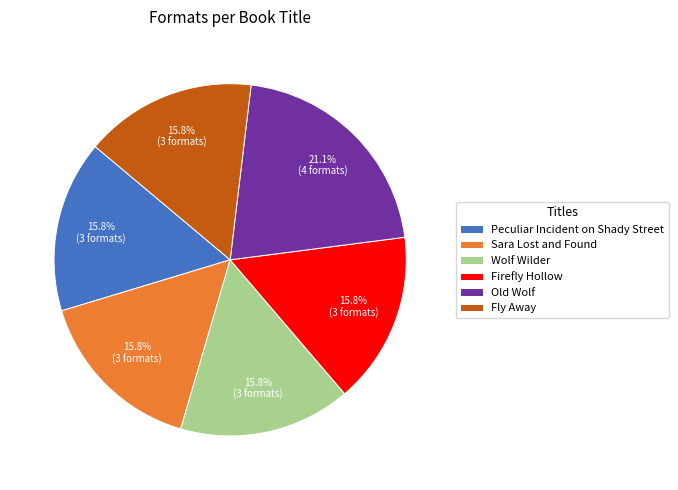

How many segments does this pie chart have?

6